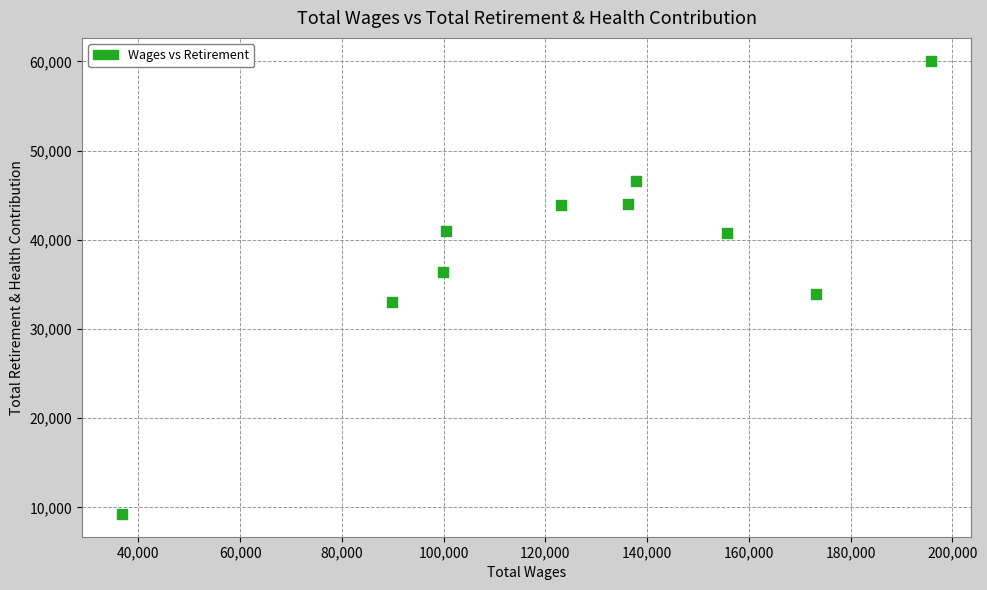

What is the average Y value?

38886